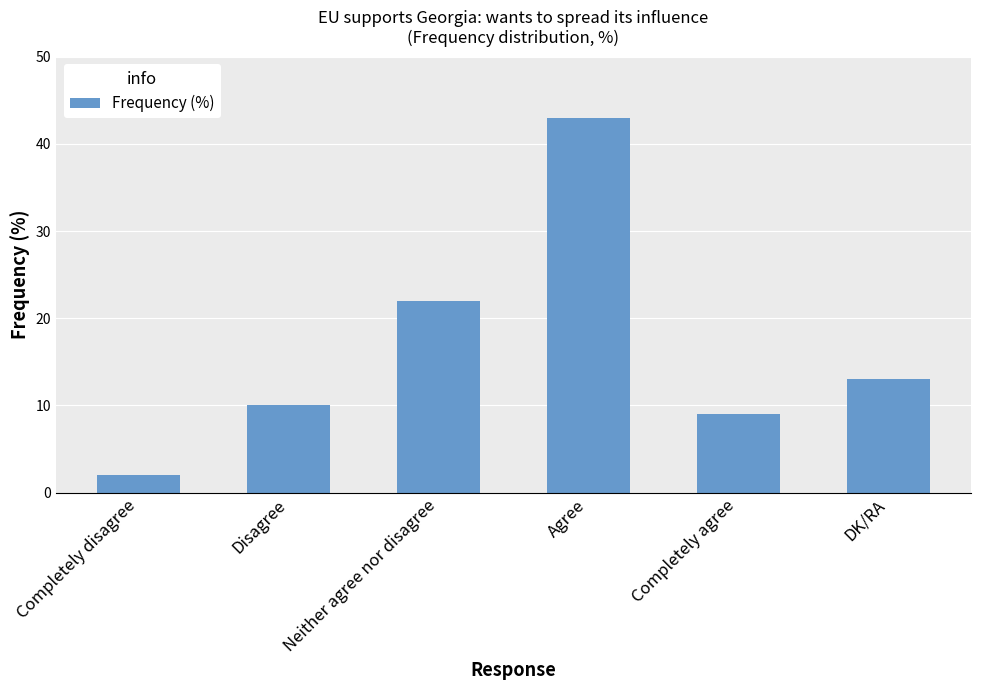

What is the label of the 5th bar from the left?

Completely agree